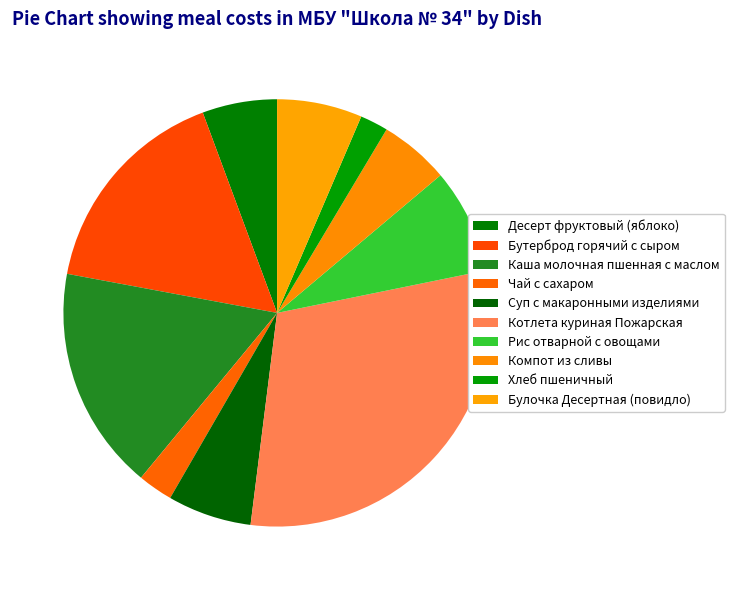

Is it true that Рис отварной с овощами is 2% of the pie?

False